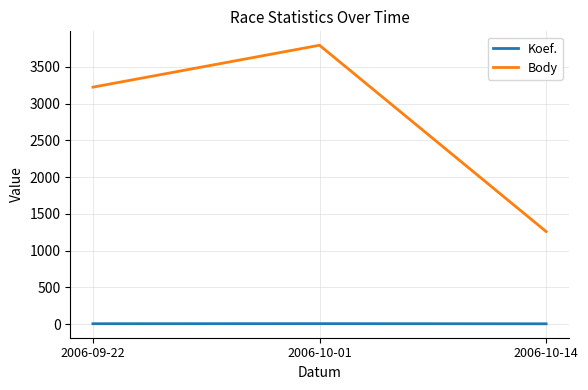

What are all the series names shown in the legend?

Koef., Body